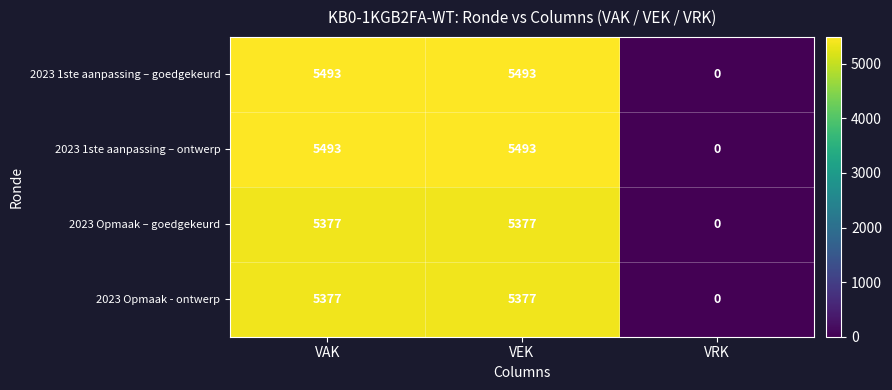

What is the total value across all series at VAK?

21740